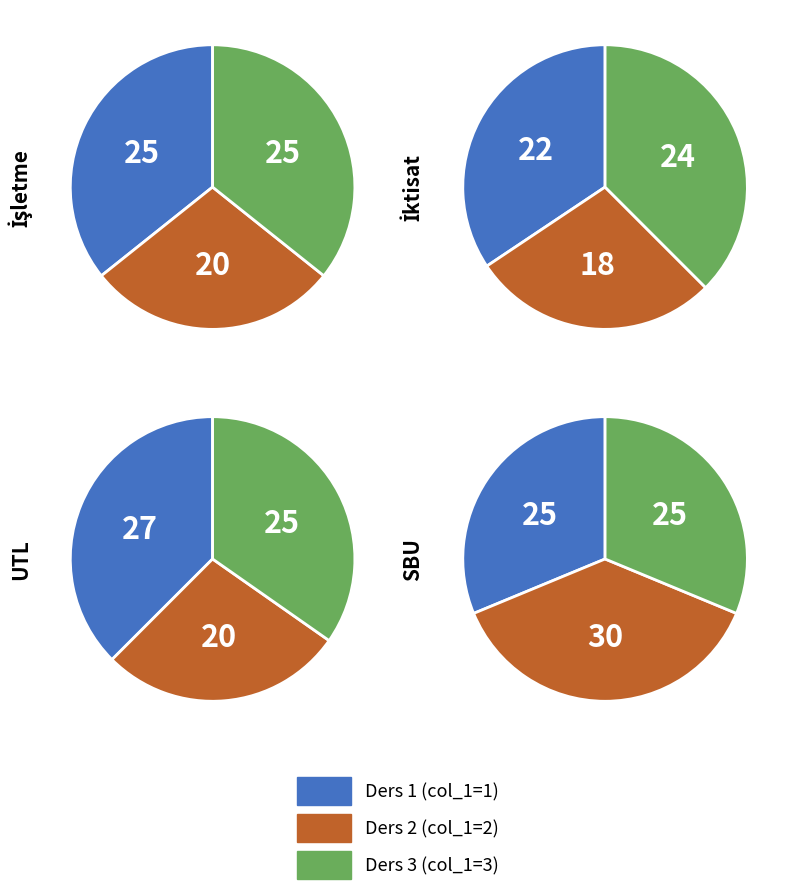

How many segments does this pie chart have?

3